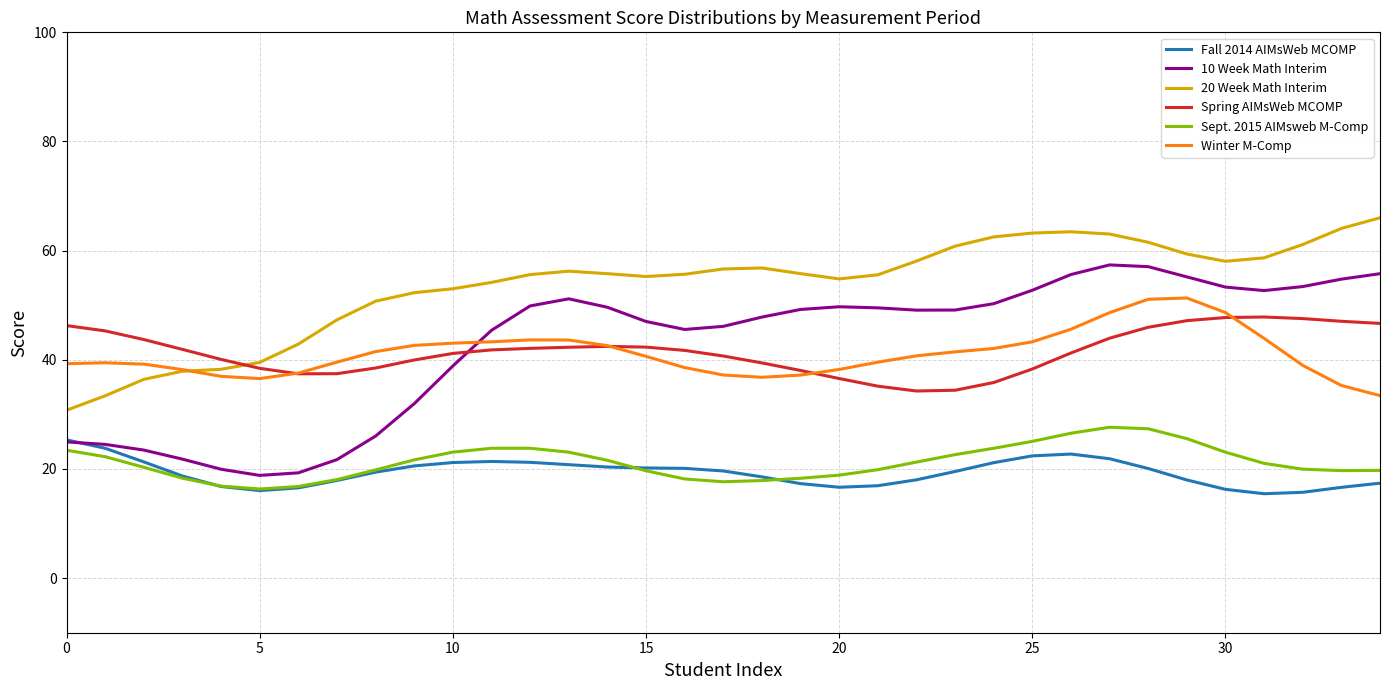

Which series has the widest spread of values?

10 Week Math Interim